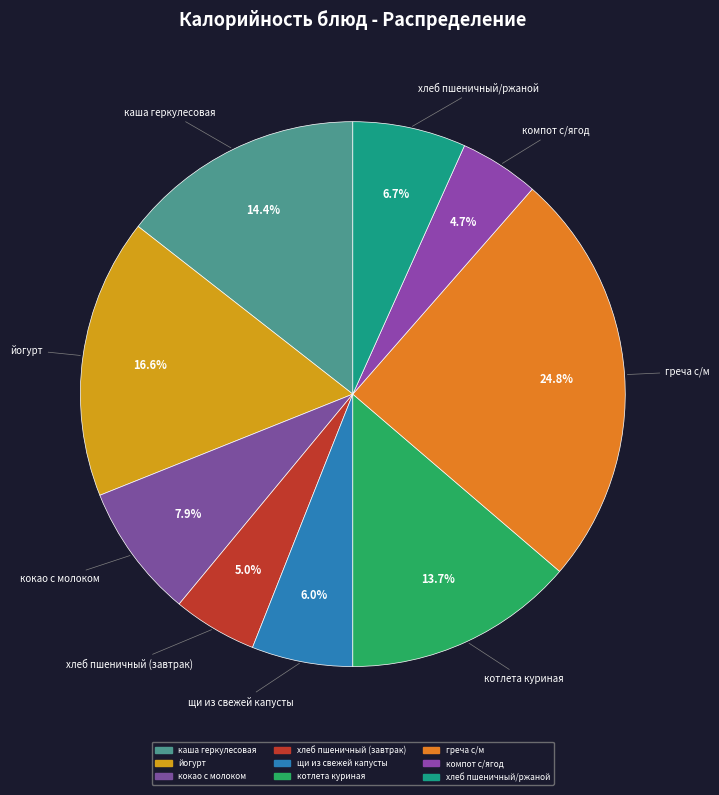

Which category has the biggest portion of the pie?

греча с/м